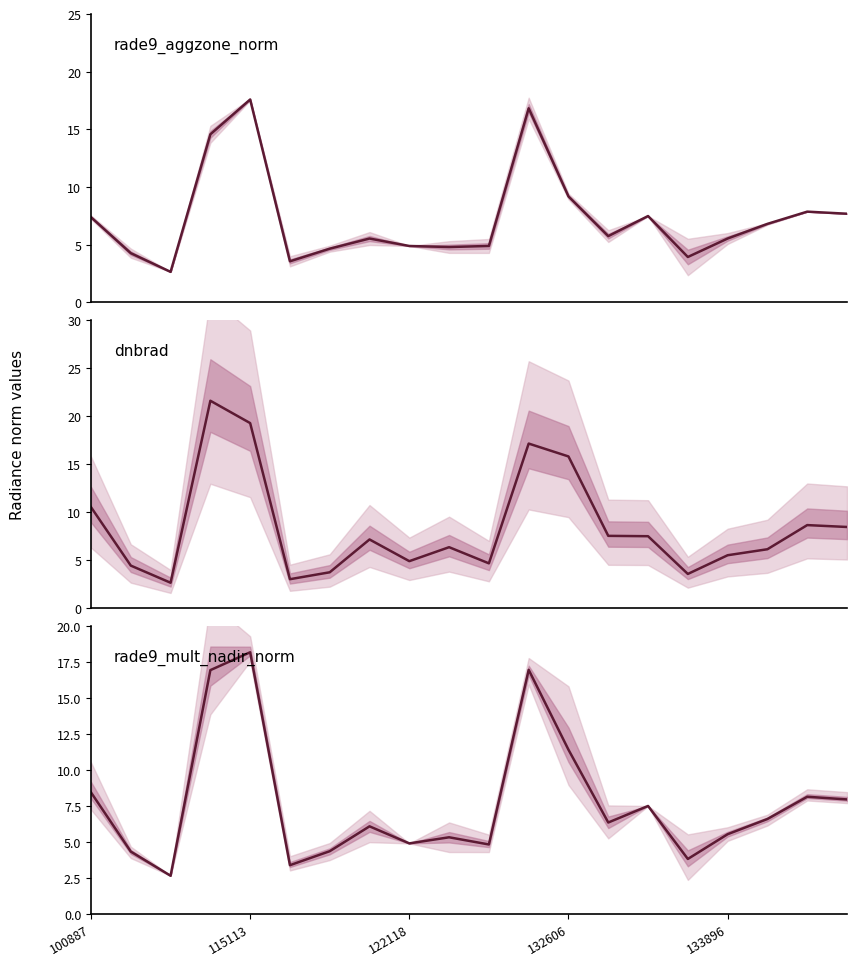

What is the smallest value displayed?

2.7